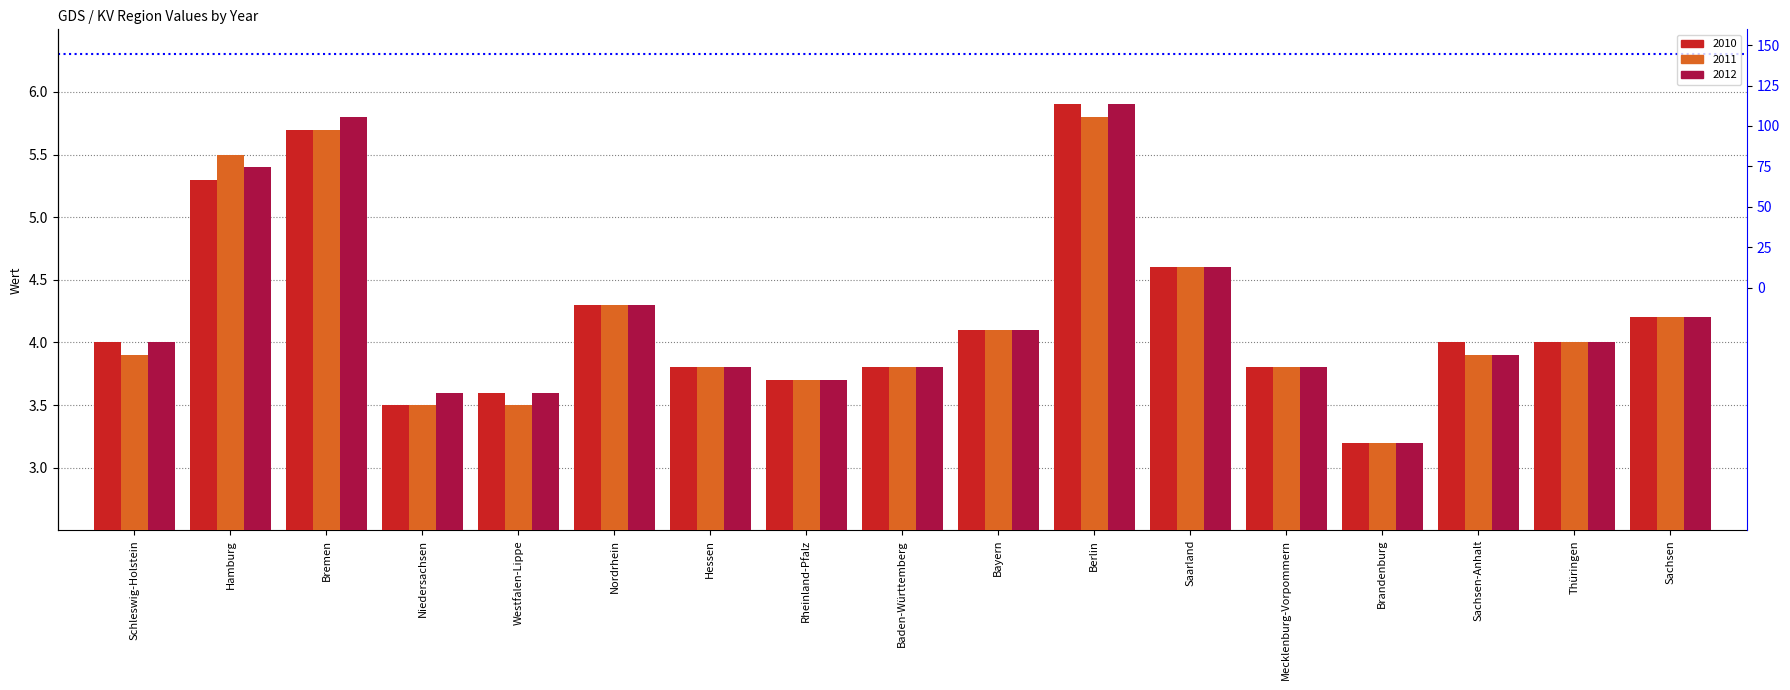

Reading left to right, extract all data points from this chart.

2010: Schleswig-Holstein=4.0	Hamburg=5.3	Bremen=5.7	Niedersachsen=3.5	Westfalen-Lippe=3.6	Nordrhein=4.3	Hessen=3.8	Rheinland-Pfalz=3.7	Baden-Württemberg=3.8	Bayern=4.1	Berlin=5.9	Saarland=4.6	Mecklenburg-Vorpommern=3.8	Brandenburg=3.2	Sachsen-Anhalt=4.0	Thüringen=4.0	Sachsen=4.2
2011: Schleswig-Holstein=3.9	Hamburg=5.5	Bremen=5.7	Niedersachsen=3.5	Westfalen-Lippe=3.5	Nordrhein=4.3	Hessen=3.8	Rheinland-Pfalz=3.7	Baden-Württemberg=3.8	Bayern=4.1	Berlin=5.8	Saarland=4.6	Mecklenburg-Vorpommern=3.8	Brandenburg=3.2	Sachsen-Anhalt=3.9	Thüringen=4.0	Sachsen=4.2
2012: Schleswig-Holstein=4.0	Hamburg=5.4	Bremen=5.8	Niedersachsen=3.6	Westfalen-Lippe=3.6	Nordrhein=4.3	Hessen=3.8	Rheinland-Pfalz=3.7	Baden-Württemberg=3.8	Bayern=4.1	Berlin=5.9	Saarland=4.6	Mecklenburg-Vorpommern=3.8	Brandenburg=3.2	Sachsen-Anhalt=3.9	Thüringen=4.0	Sachsen=4.2